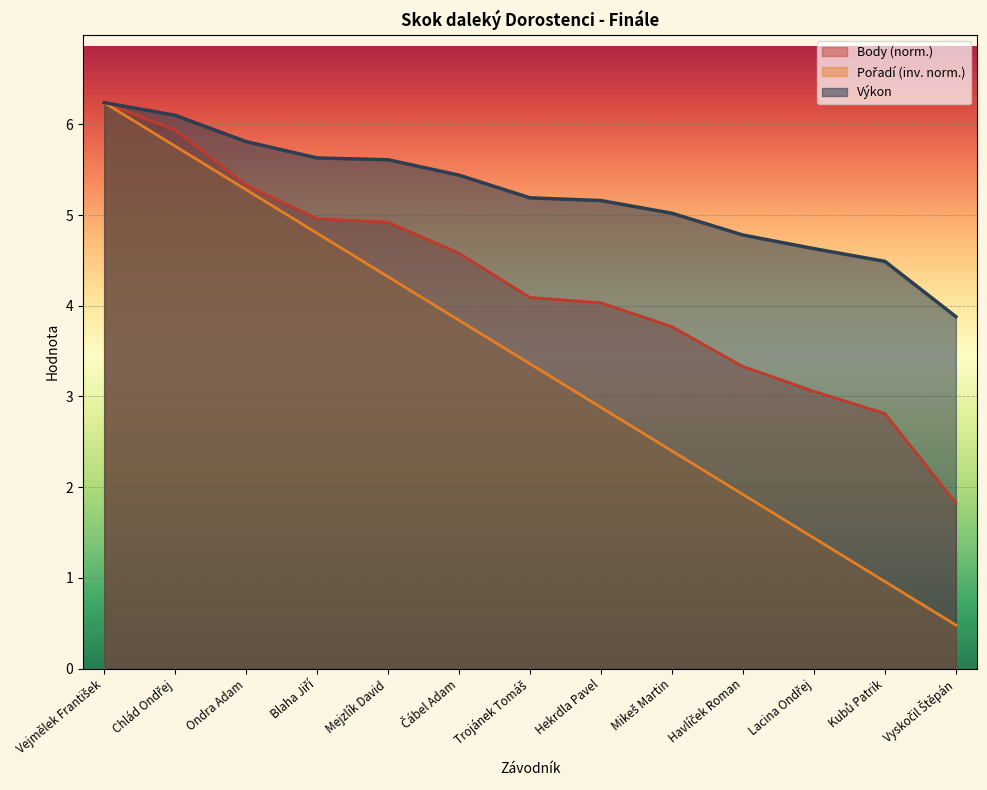

Is it true that Výkon equals 5.6 at Blaha Jiří?

True